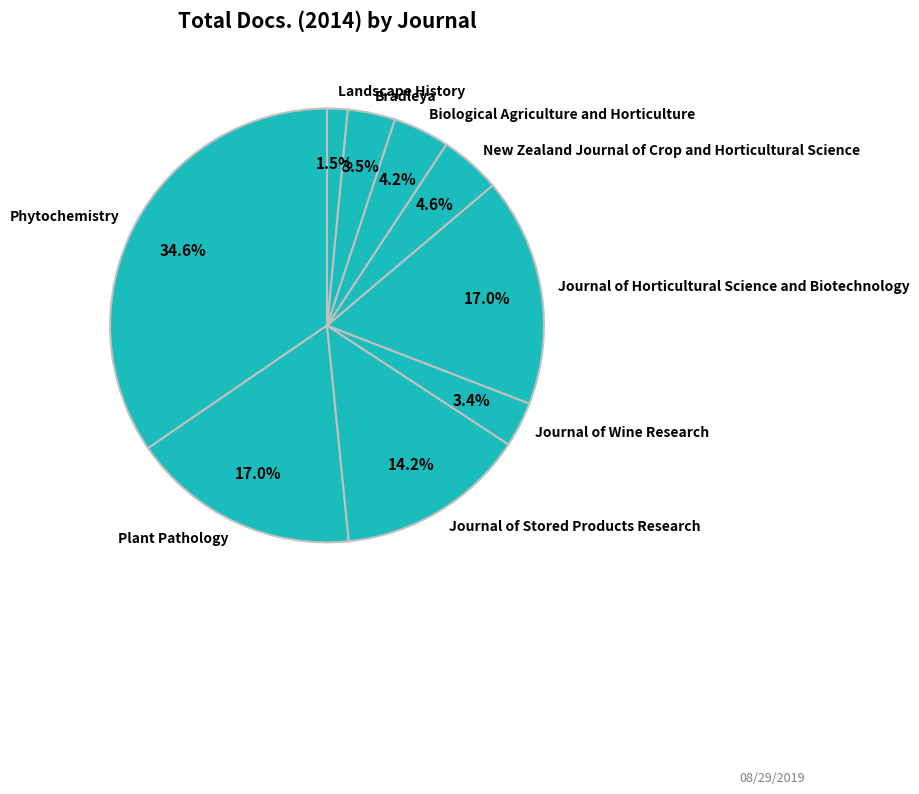

Between Journal of Wine Research and Landscape History, which is larger?

Journal of Wine Research